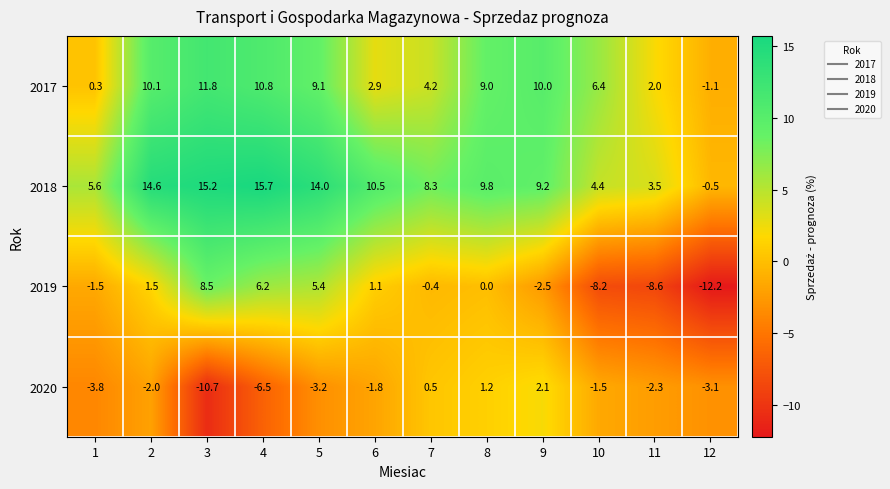

What is the difference between the maximum and minimum values in the 2020 series?

12.8